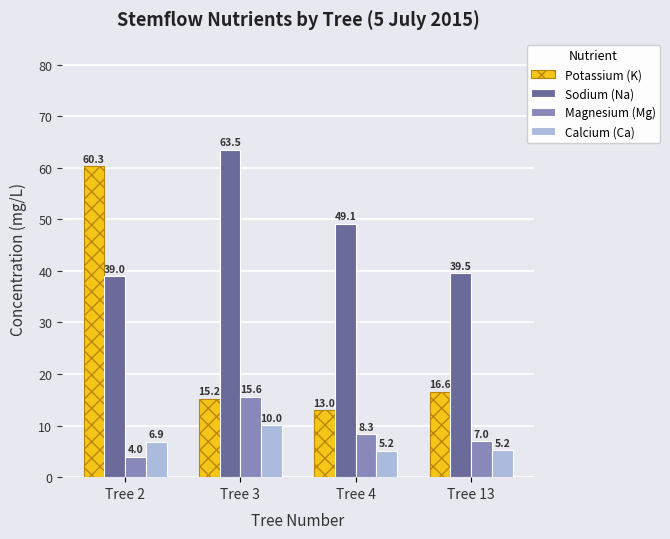

What is the sum of the Sodium (Na) values at Tree 3 and Tree 13?

103.0